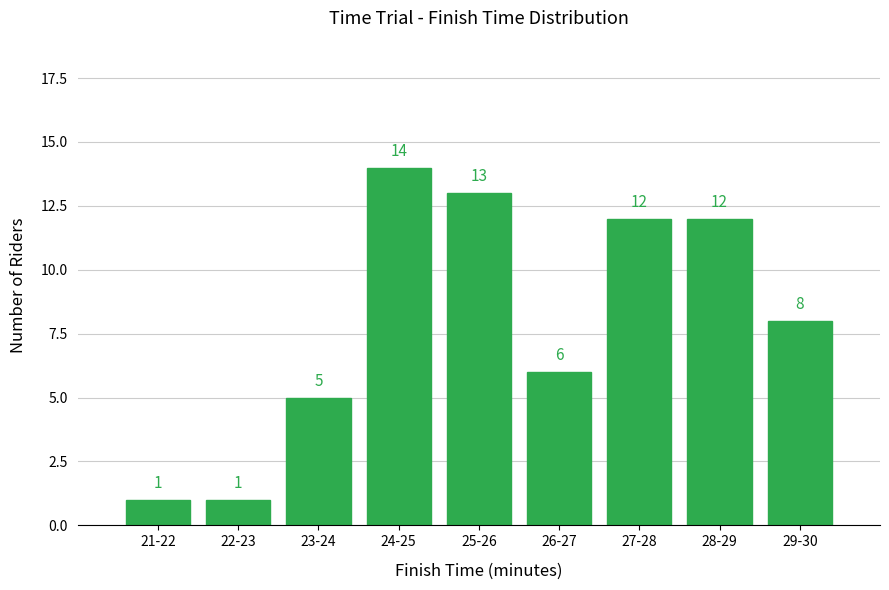

Reading left to right, transcribe all the data shown in this chart.

1	1	5	14	13	6	12	12	8